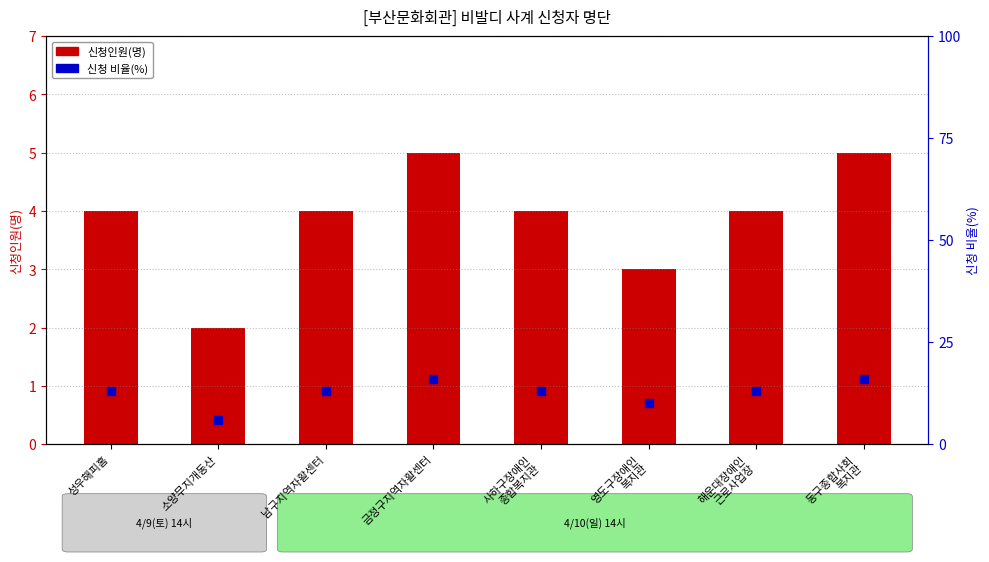

What is the average value of the 신청 비율(%) series?

12